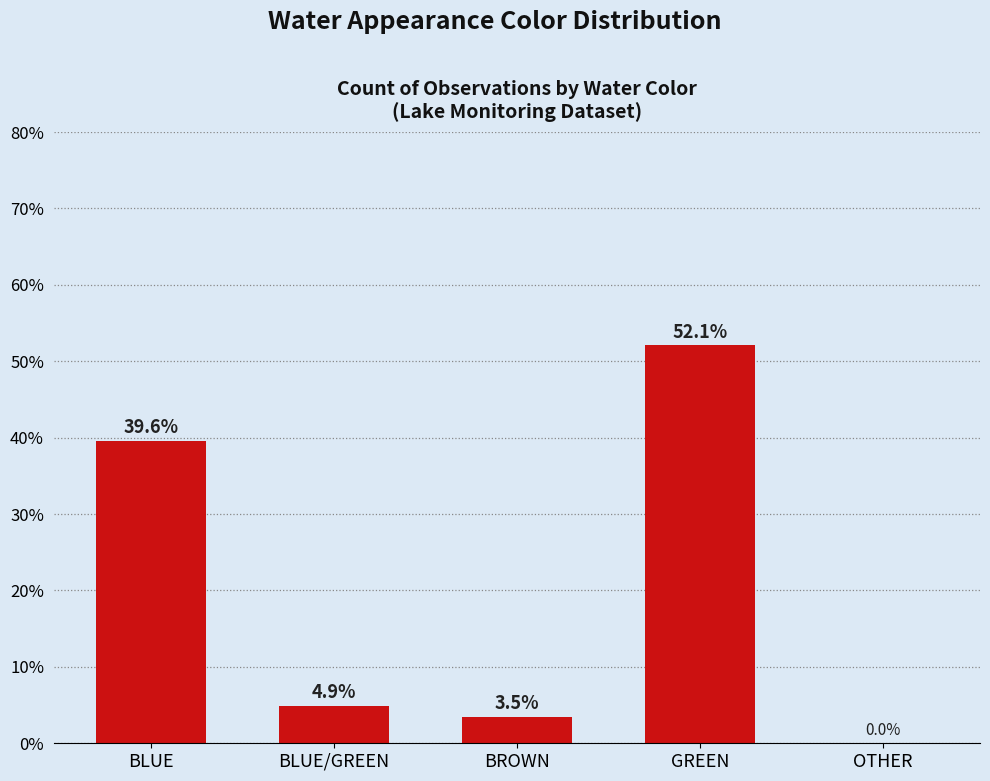

How many data points are above 4?

3